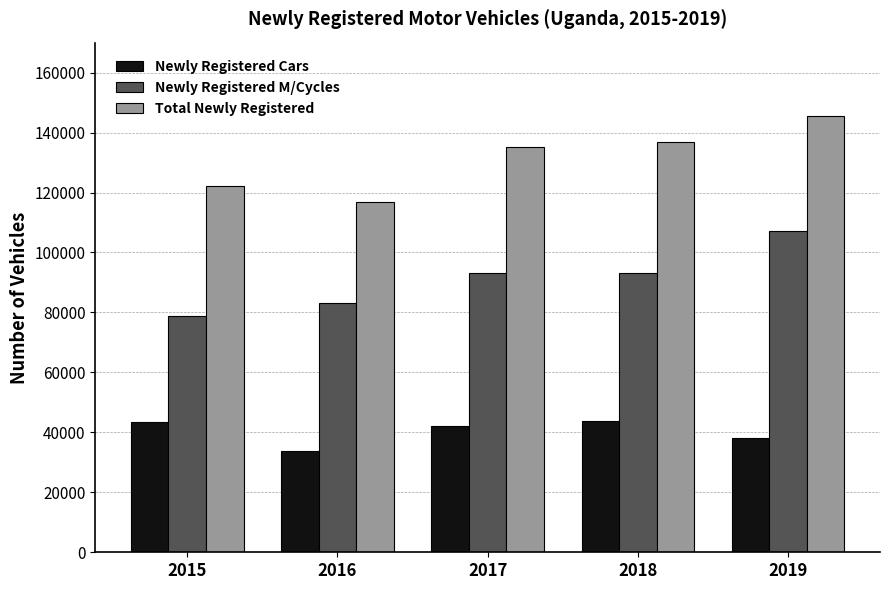

Where does the Newly Registered Cars series first go above 42005?

2015